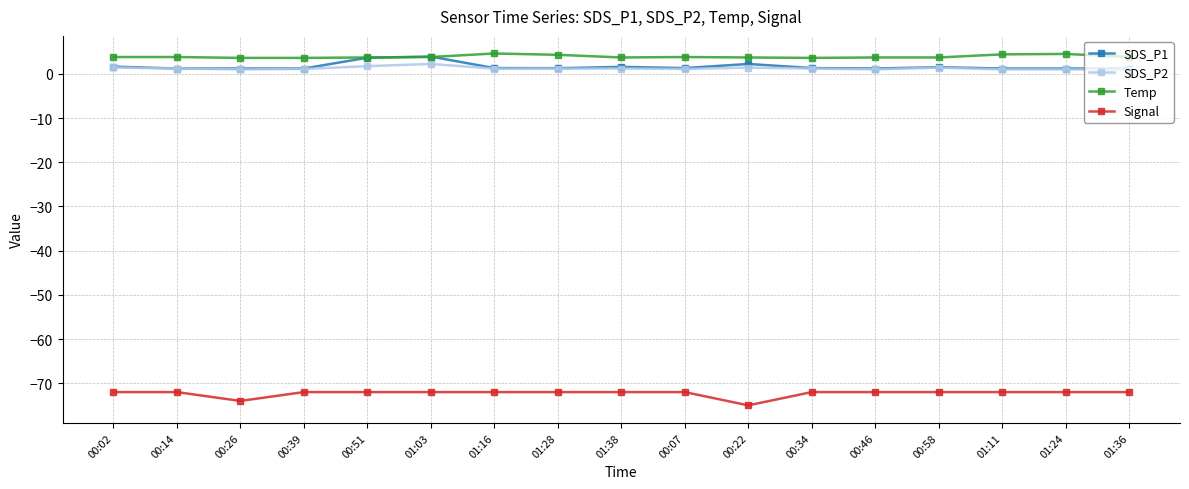

True or false: SDS_P2 has more than 0 points higher than both neighbors.

True